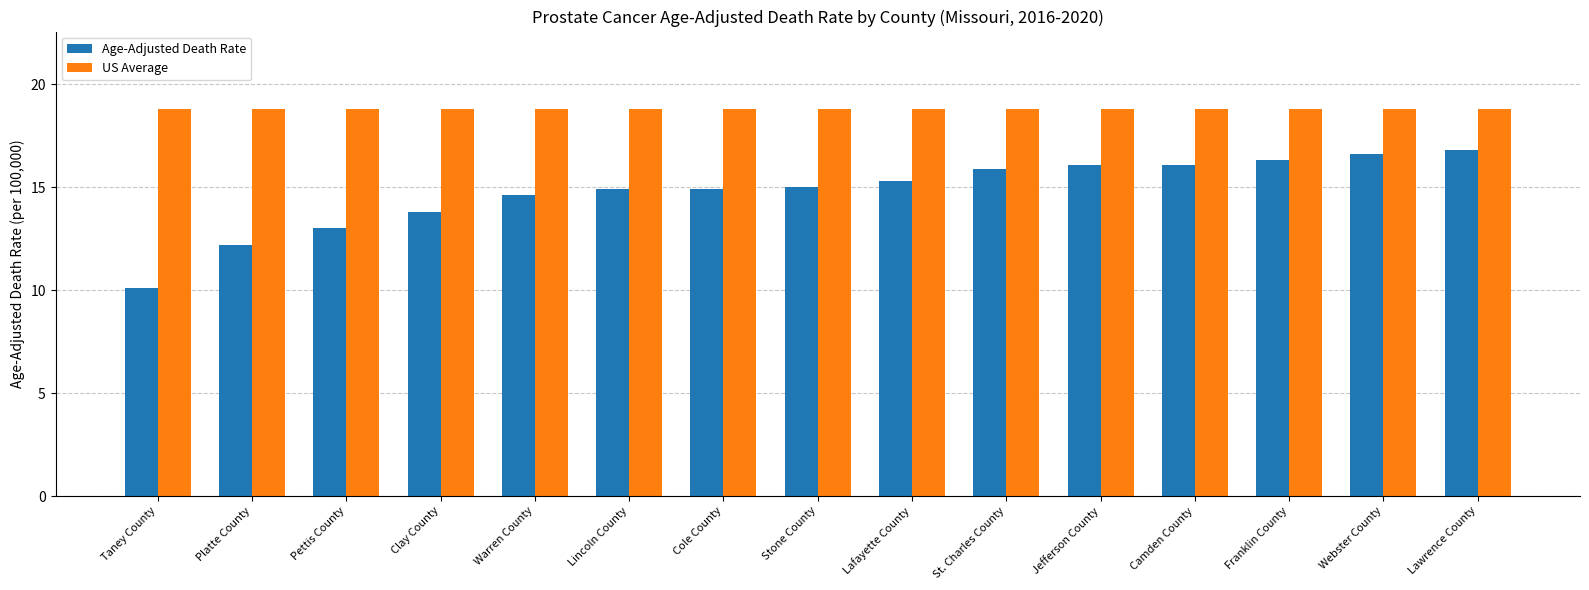

Is the value of Age-Adjusted Death Rate at Clay County greater than the value of US Average at Jefferson County?

No